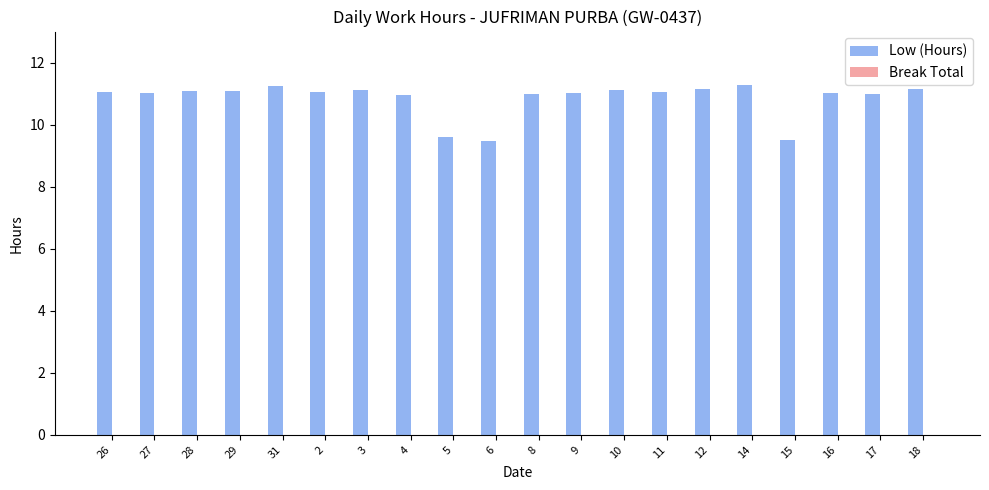

What is the label of the 17th bar from the left?

15